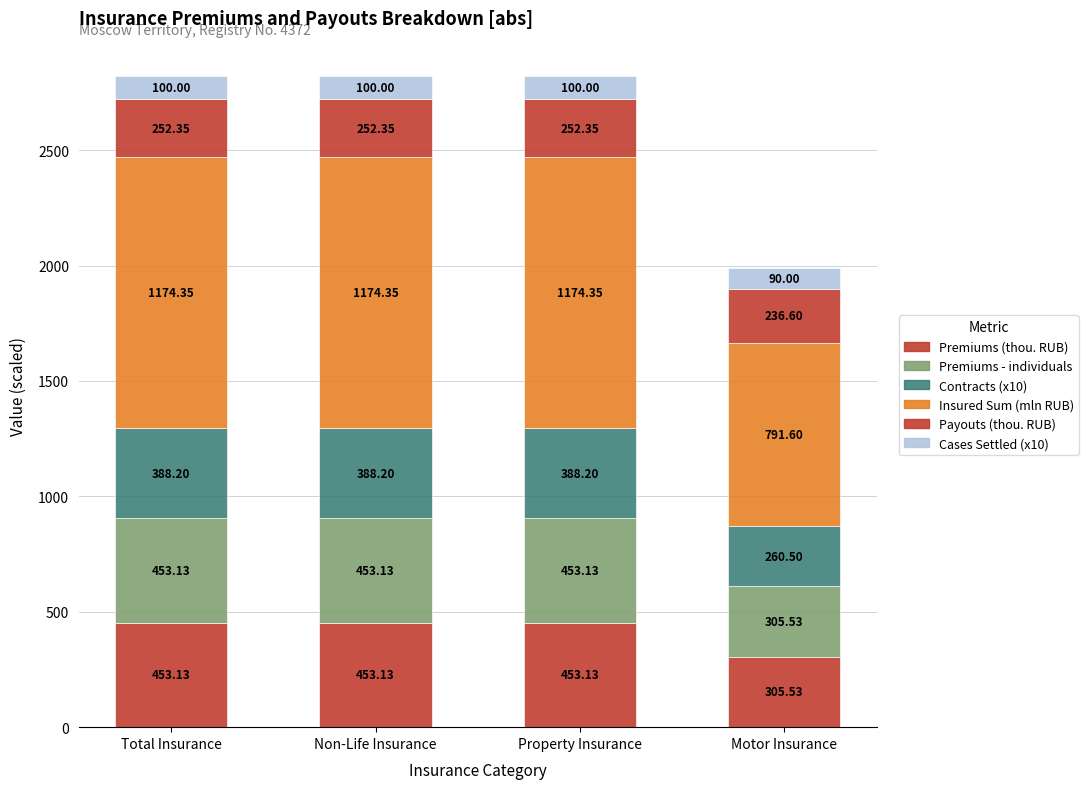

The value of Cases Settled (x10) at Total Insurance is 100.0. True or false?

True